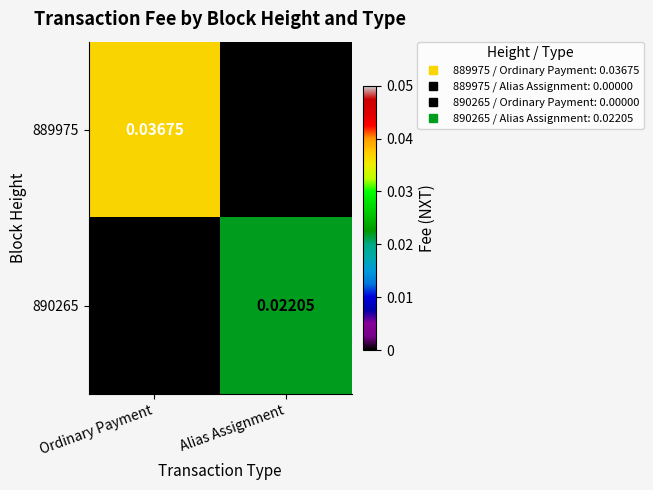

At which label is 889975 closest to 0?

Alias Assignment